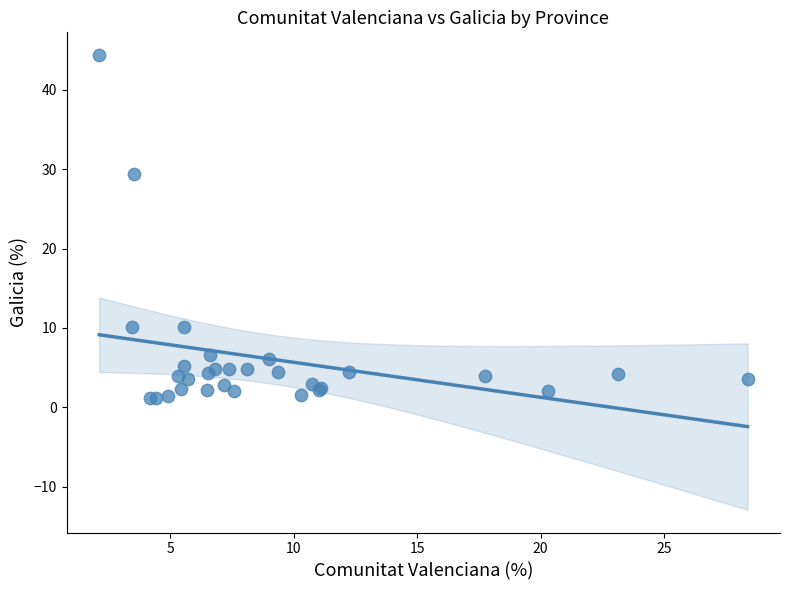

What Y value in the scatter plot is closest to 22?

29.3